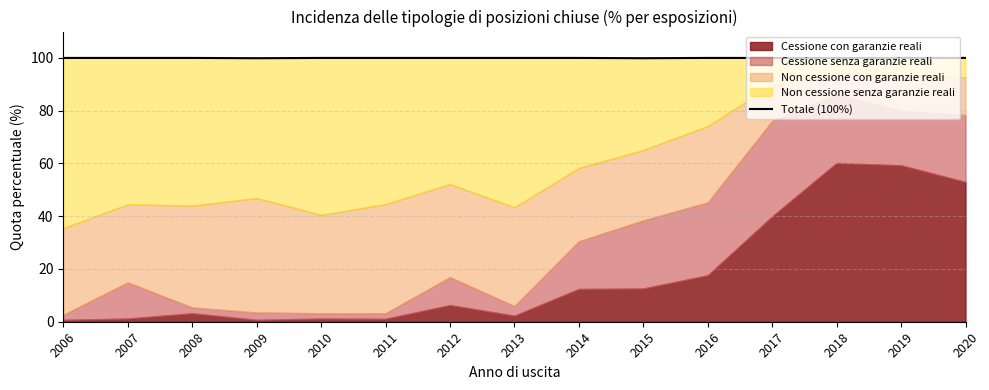

Which label corresponds to the largest value in the chart?

2020